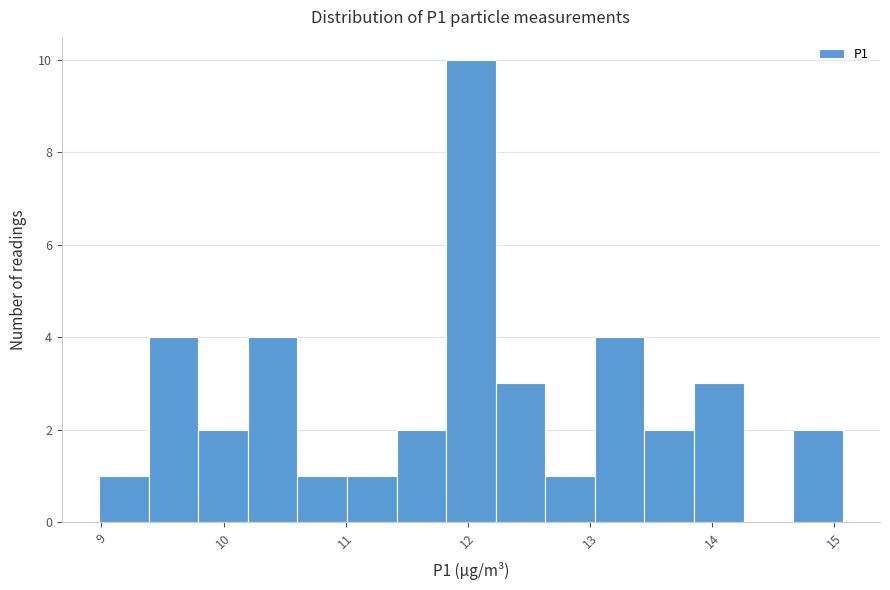

Which range on the x-axis has the tallest bar?

11.8 to 12.2